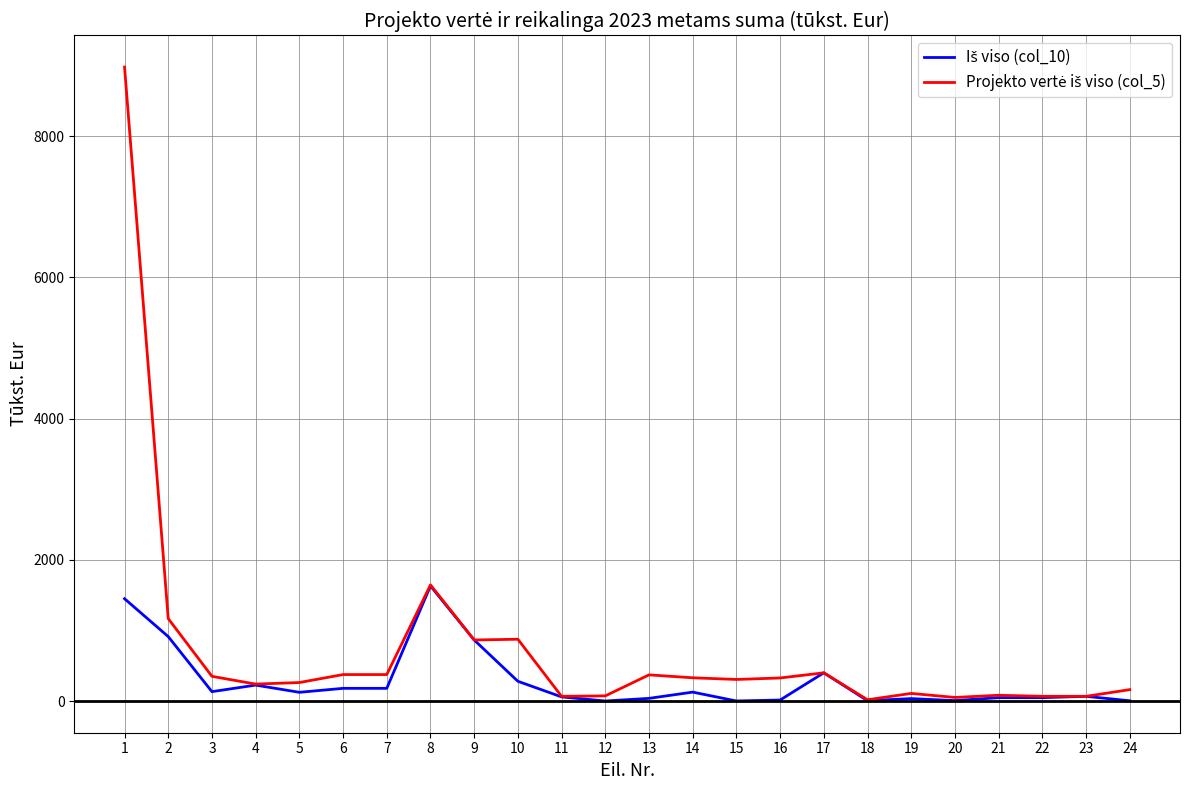

What is the average value of the Projekto vertė iš viso (col_5) series?

731.6